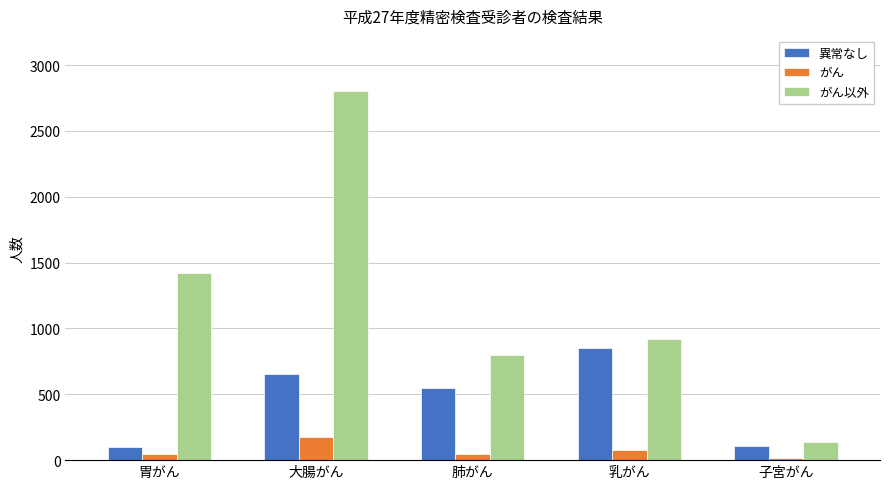

How many bars are there in total?

15